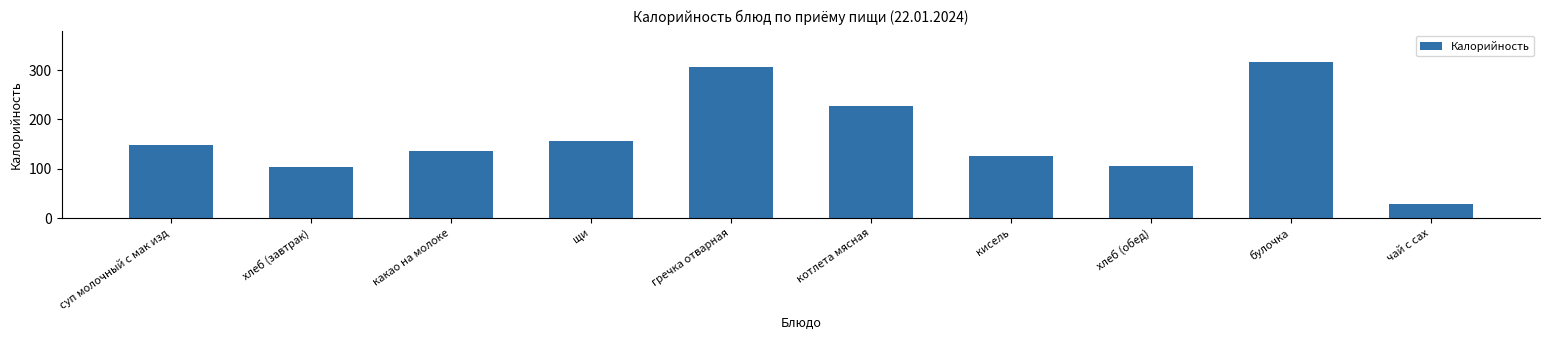

How many data points are less than 148?

5